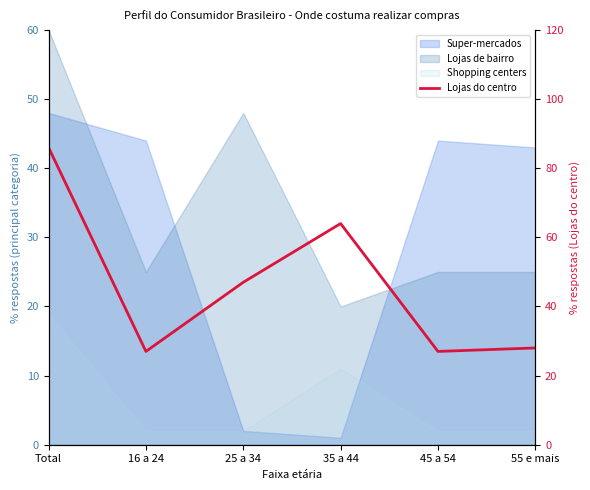

Where does the data first go above 47?

Total